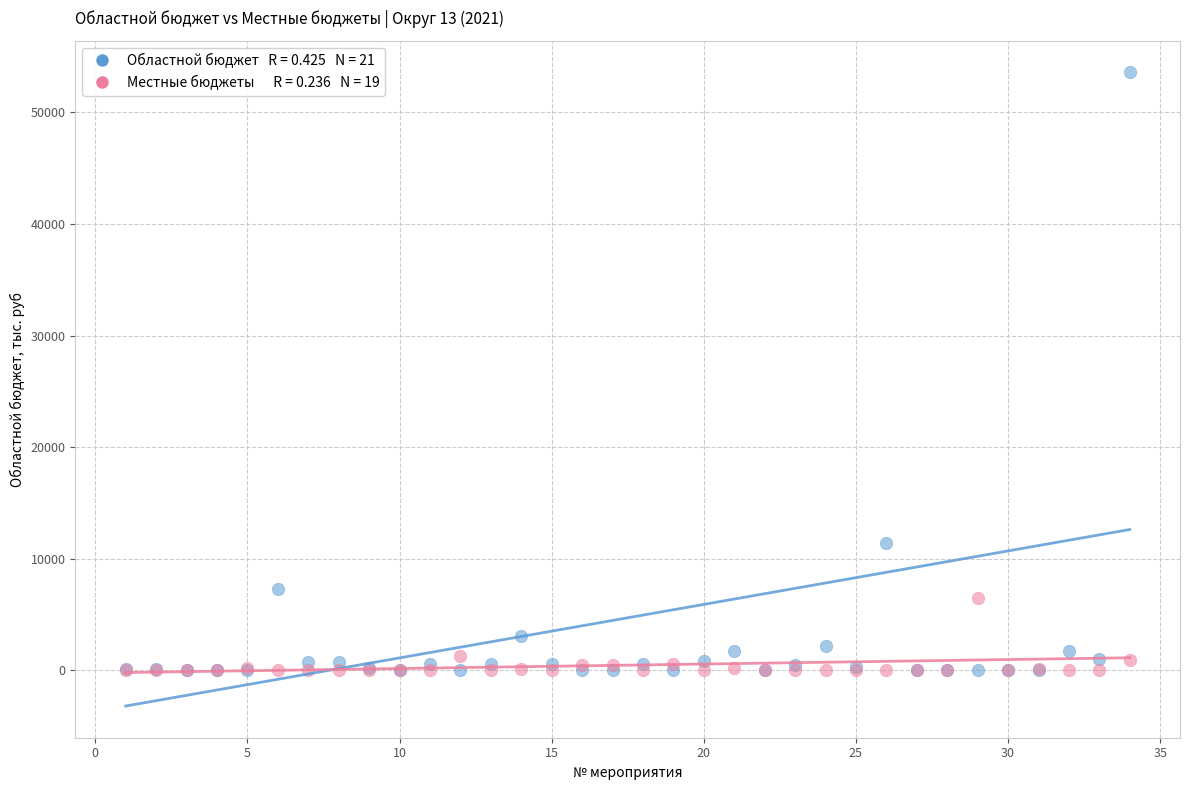

Across all series, what Y value is closest to 26787?

11454.1